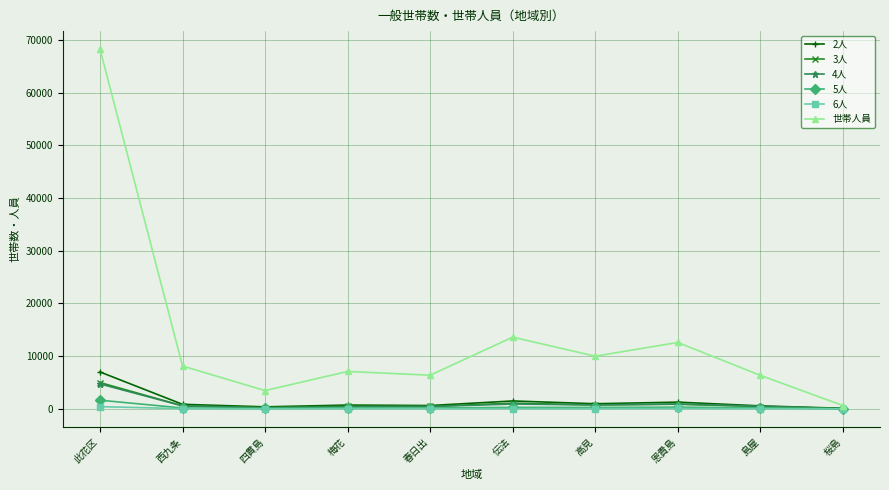

Which category has the highest value in the 3人 series?

此花区